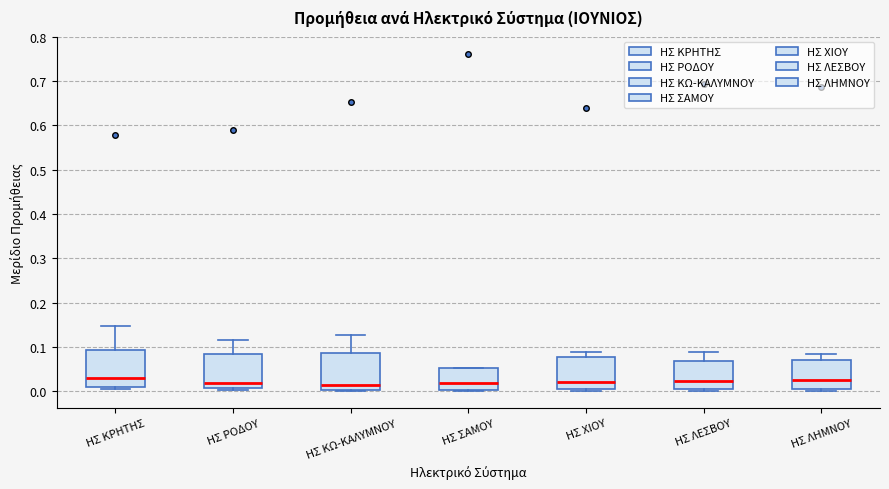

Where does the median line of the box for ΗΣ ΛΕΣΒΟΥ sit on the y-axis? The values are not printed on the chart, so give them approximately, as read against the axis.

0.02